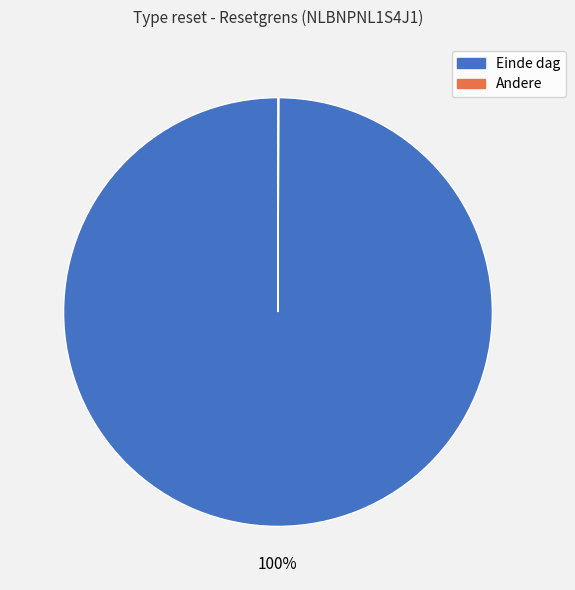

Is there any slice that represents more than half of the pie?

Yes